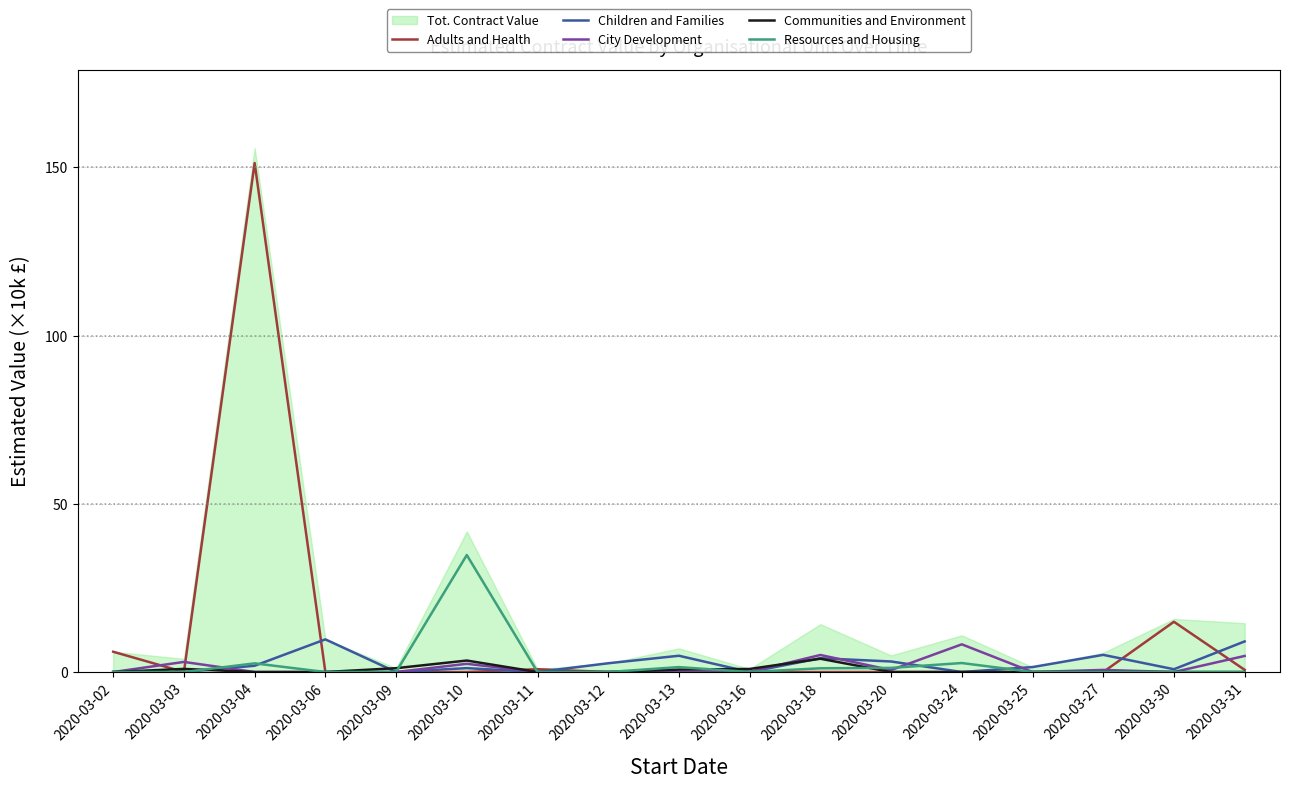

At how many categories does at least one series exceed 121?

1